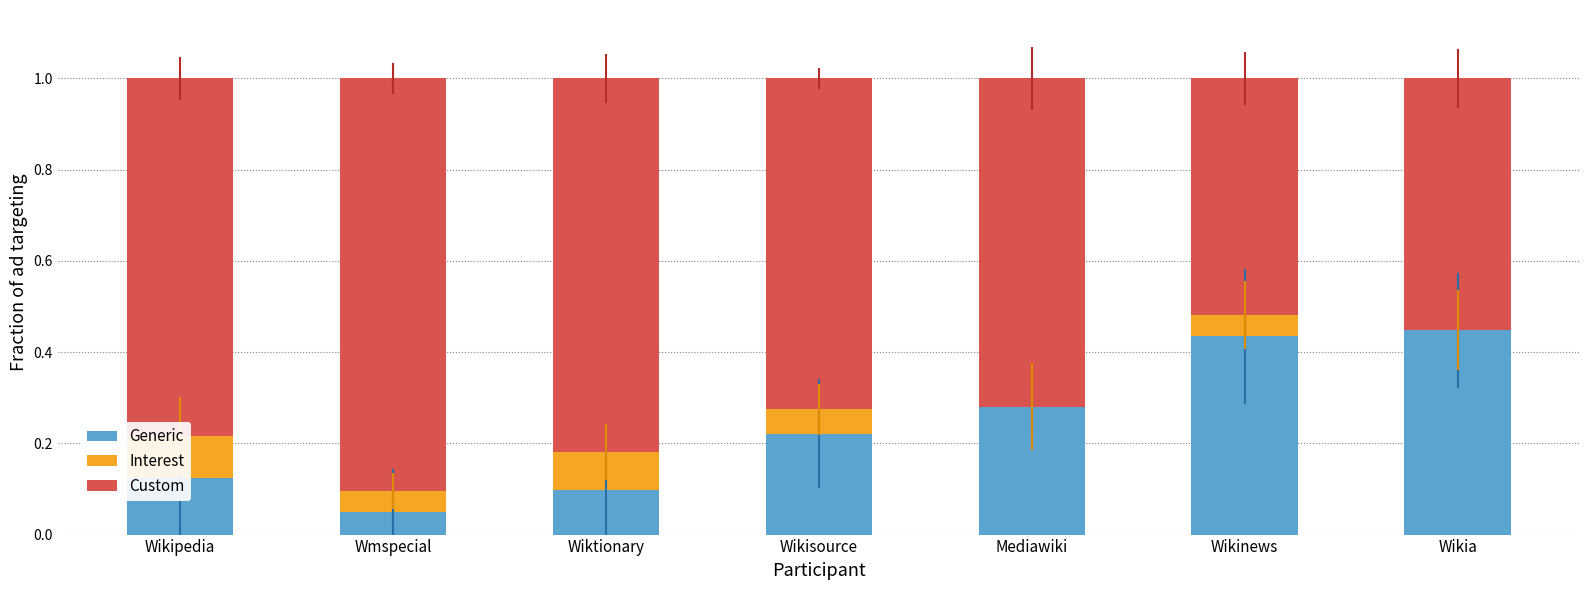

Reading left to right, list all the values displayed in this chart.

Generic: Wikipedia=0.1	Wmspecial=0.0	Wiktionary=0.1	Wikisource=0.2	Mediawiki=0.3	Wikinews=0.4	Wikia=0.4
Interest: Wikipedia=0.1	Wmspecial=0.0	Wiktionary=0.1	Wikisource=0.1	Mediawiki=0.0	Wikinews=0.0	Wikia=0.0
Custom: Wikipedia=0.8	Wmspecial=0.9	Wiktionary=0.8	Wikisource=0.7	Mediawiki=0.7	Wikinews=0.5	Wikia=0.6